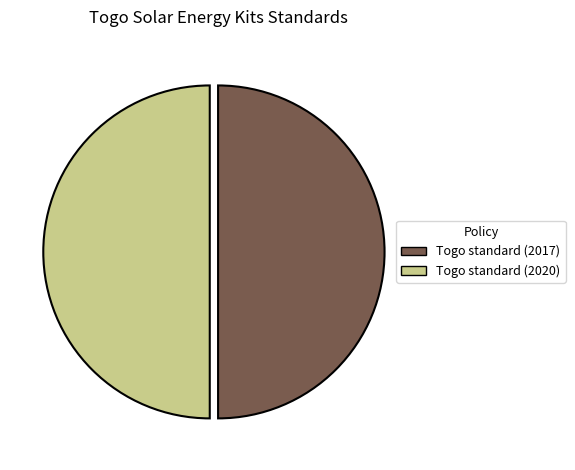

Do Togo standard (2017) and Togo standard (2020) together represent more than half of the pie?

Yes